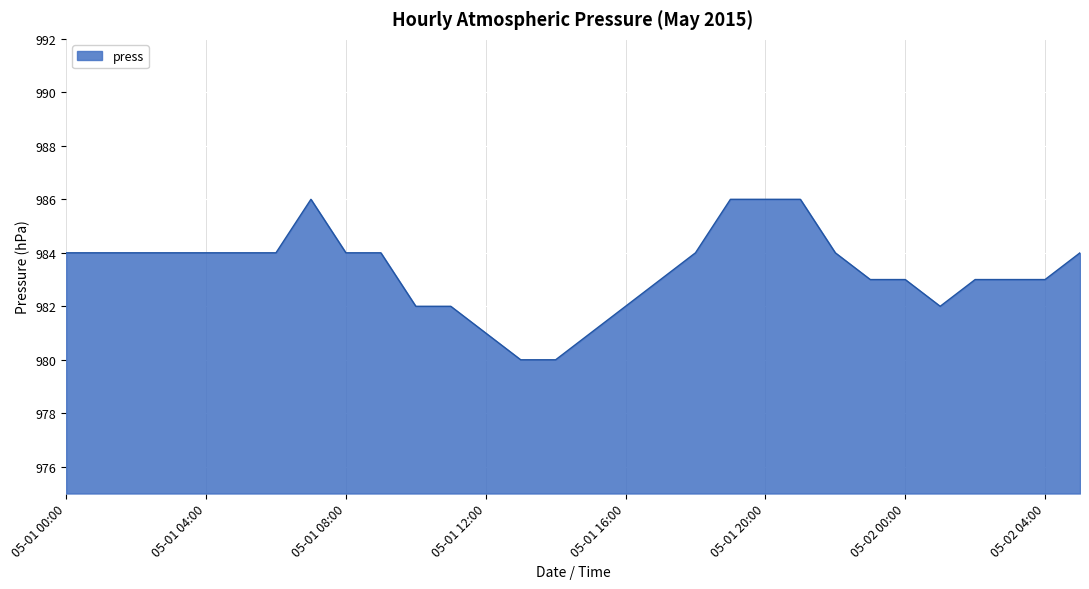

What is the minimum value shown in the chart?

980